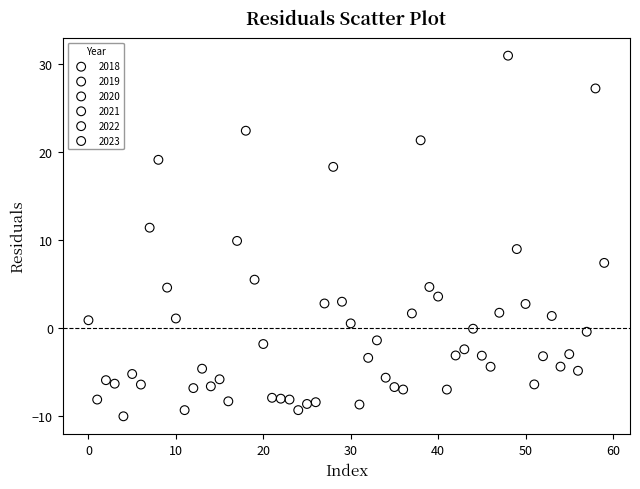

Which series contains the highest Y value?

2022